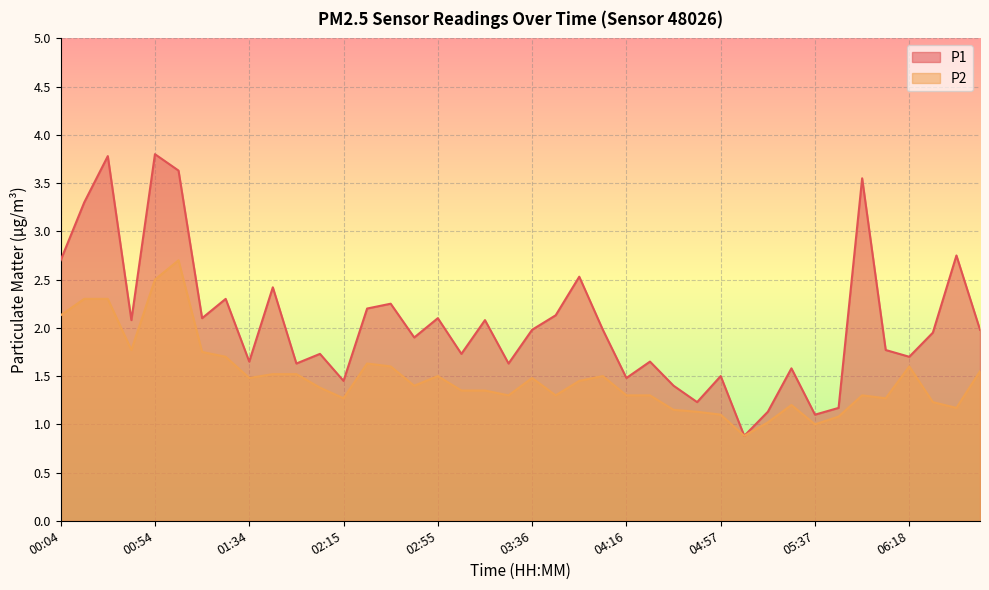

What is the maximum value shown in the chart?

3.8